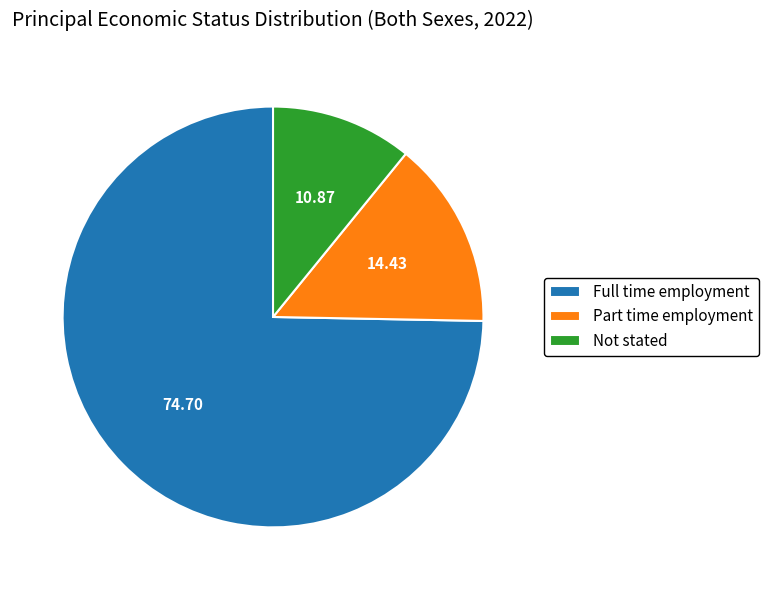

Count the number of slices in the pie.

3